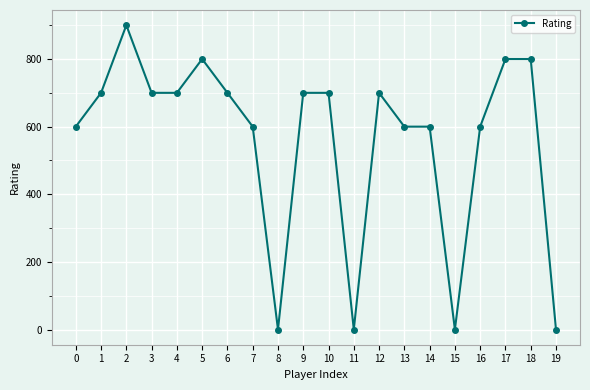

At which category does the data reach its first local peak?

2